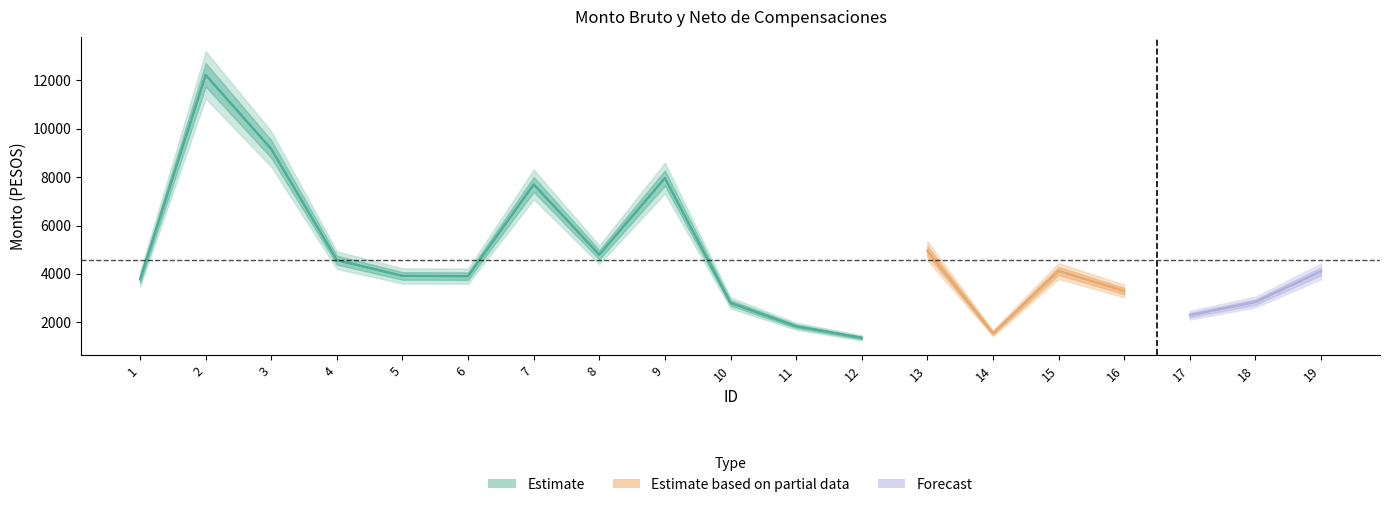

List the labels in order of Monto neto value, smallest first.

12, 14, 11, 17, 10, 18, 16, 1, 6, 5, 19, 15, 4, 8, 13, 7, 9, 3, 2